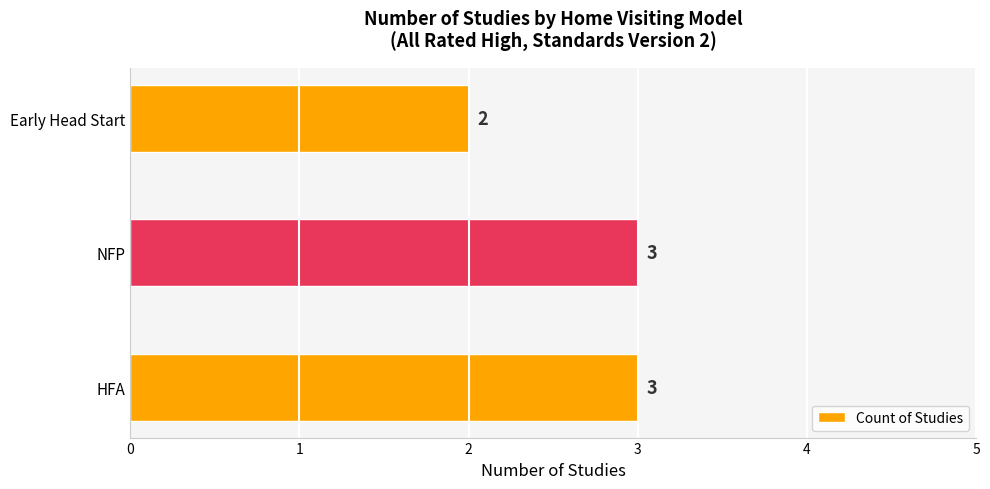

Is it true that the value at NFP is 4?

False